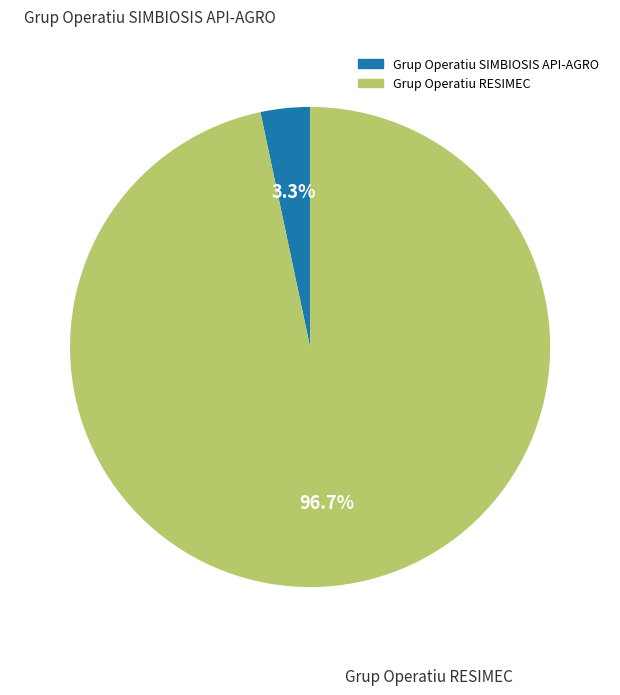

To the nearest percent, what percentage of the pie is Grup Operatiu RESIMEC?

97%